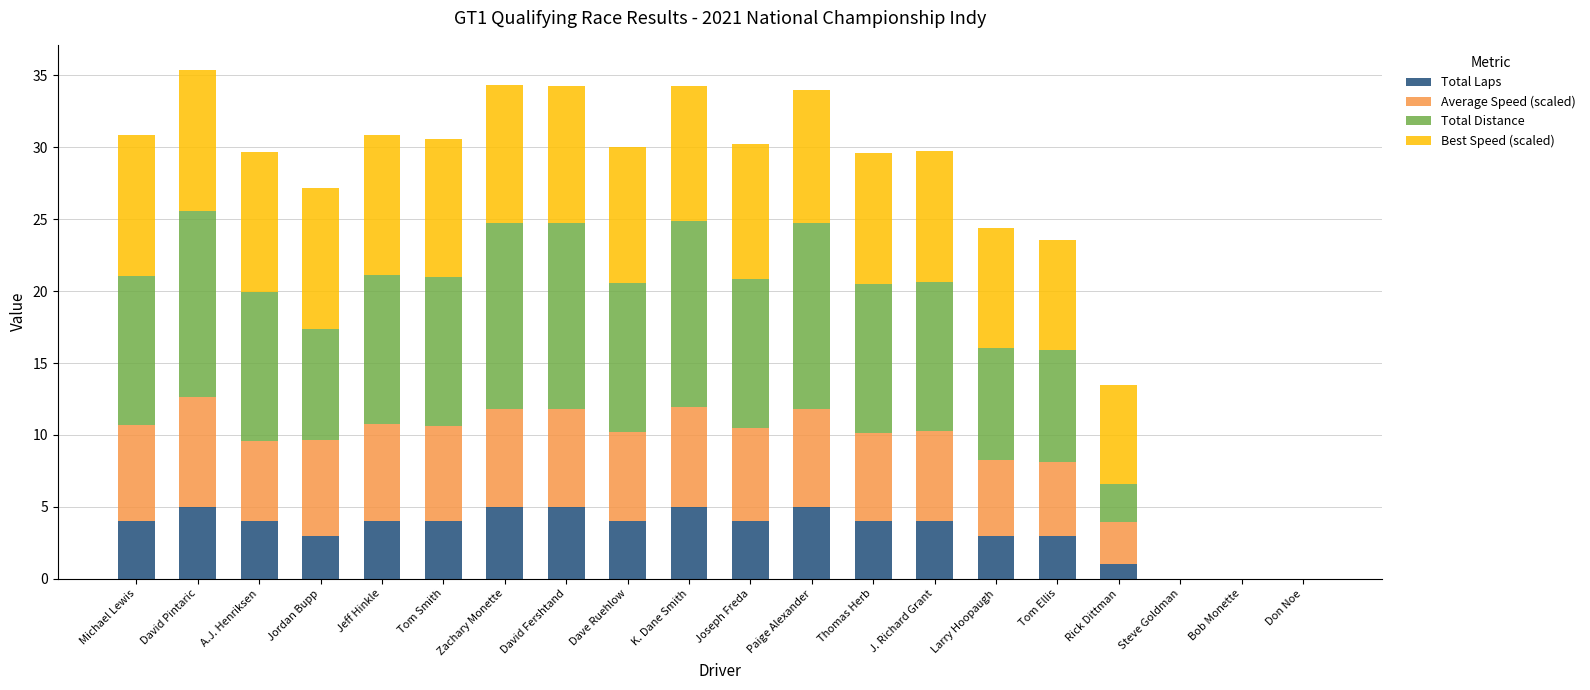

The Total Laps series shows 3.4 at Bob Monette. True or false?

False